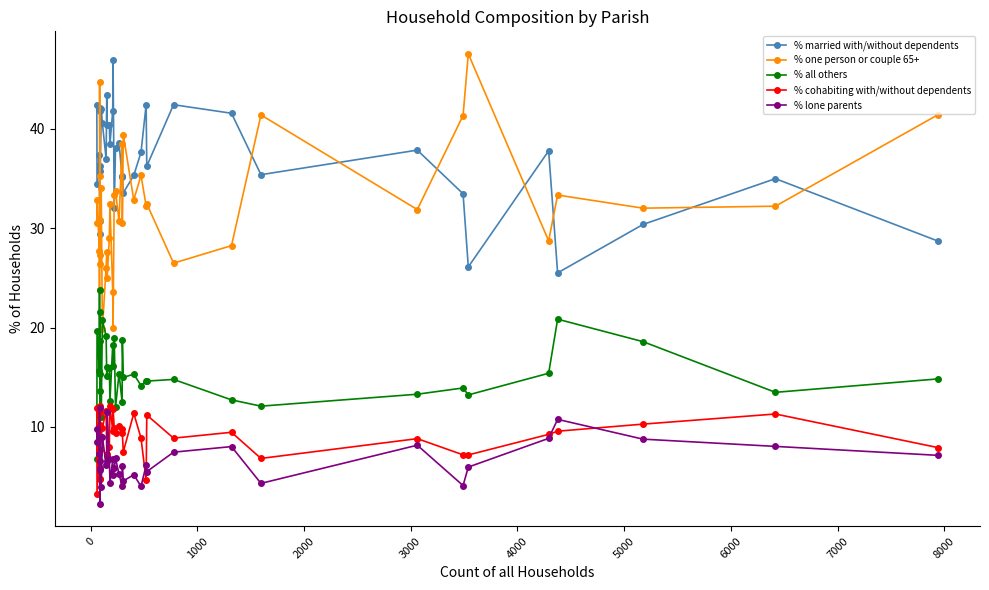

True or false: % cohabiting with/without dependents has a value of 7.3 at 2000.

False